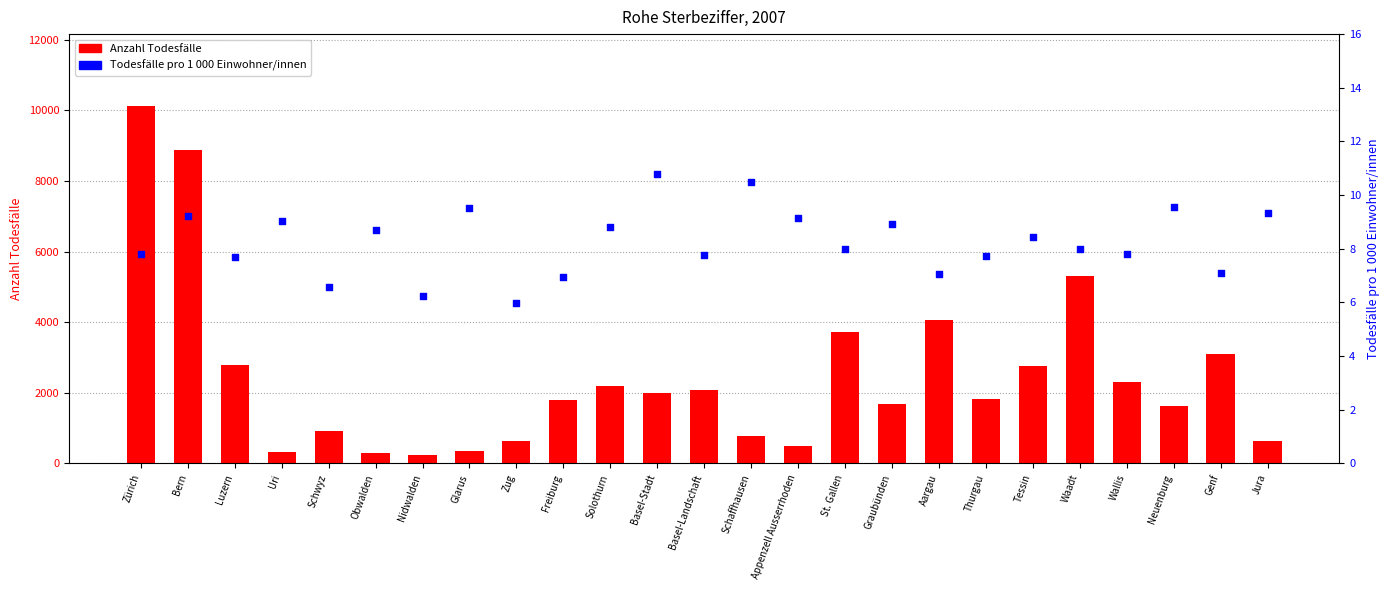

At how many categories does at least one series exceed 7891?

2